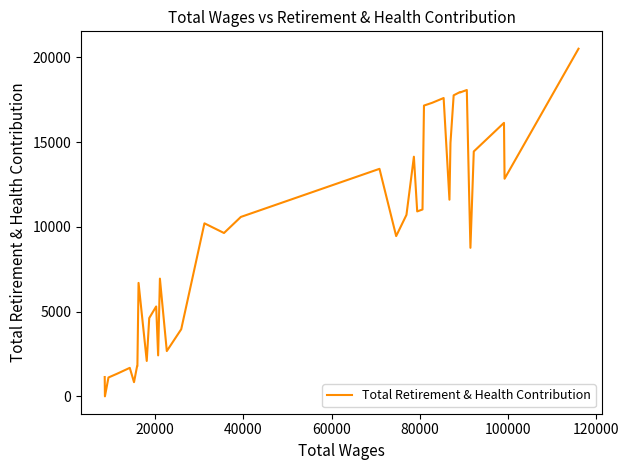

How many distinct data groups are displayed?

1